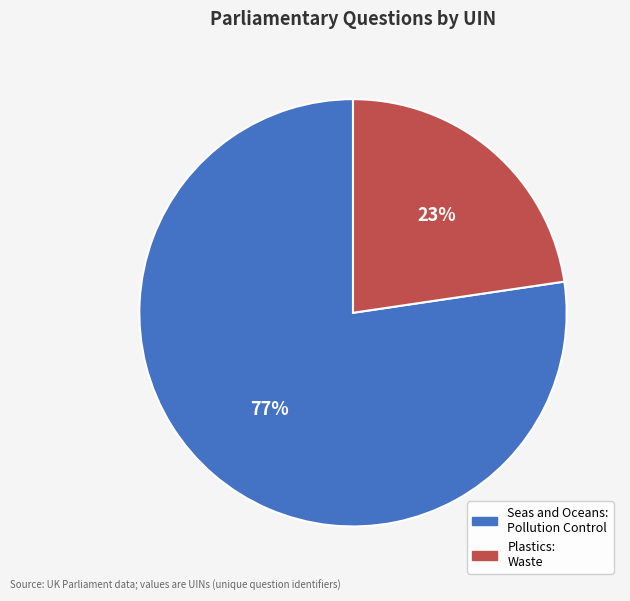

To the nearest percent, what is the combined percentage of Seas and Oceans: Pollution Control and Plastics: Waste?

100%